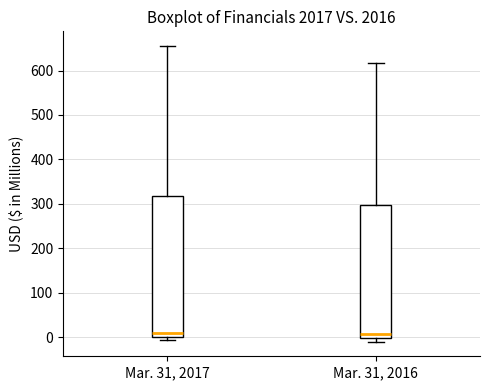

Where is the lower edge of the box for Mar. 31, 2017 on the y-axis? The values are not printed on the chart, so give them approximately, as read against the axis.

0